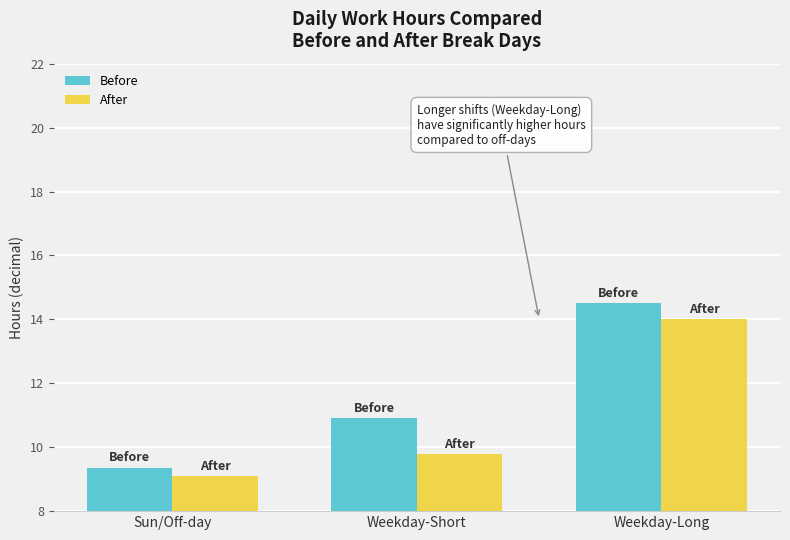

What is the label of the 1st bar from the right?

Weekday-Long